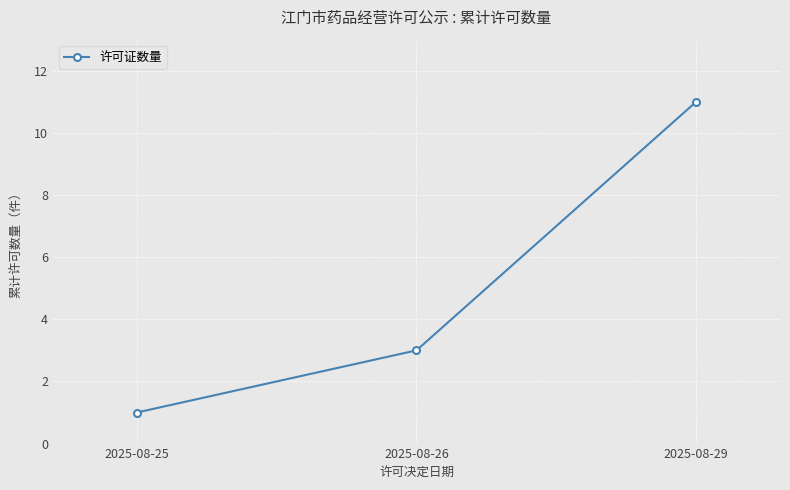

Approximately how many times larger is the value at 2025-08-25 compared to 2025-08-26?

0.3